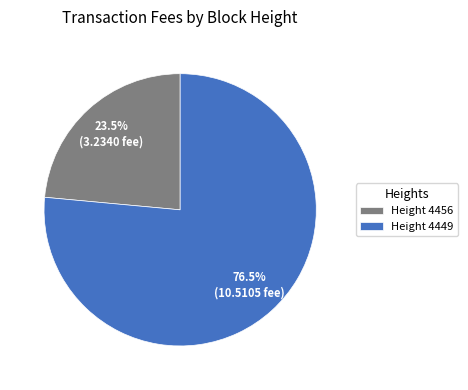

Between Height 4456 and Height 4449, which is larger?

Height 4449